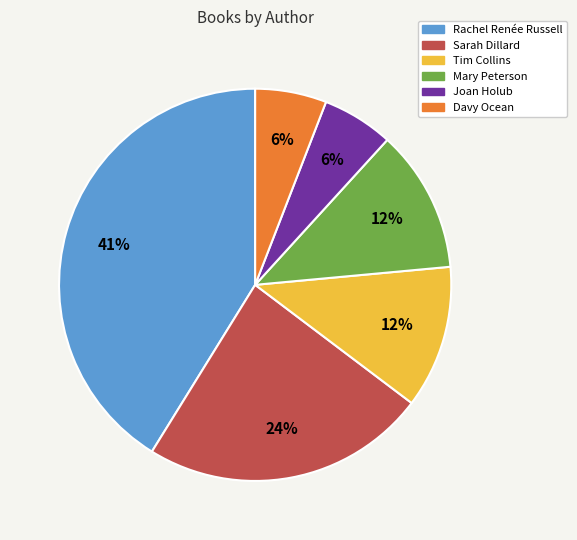

Does any single category account for the majority?

No